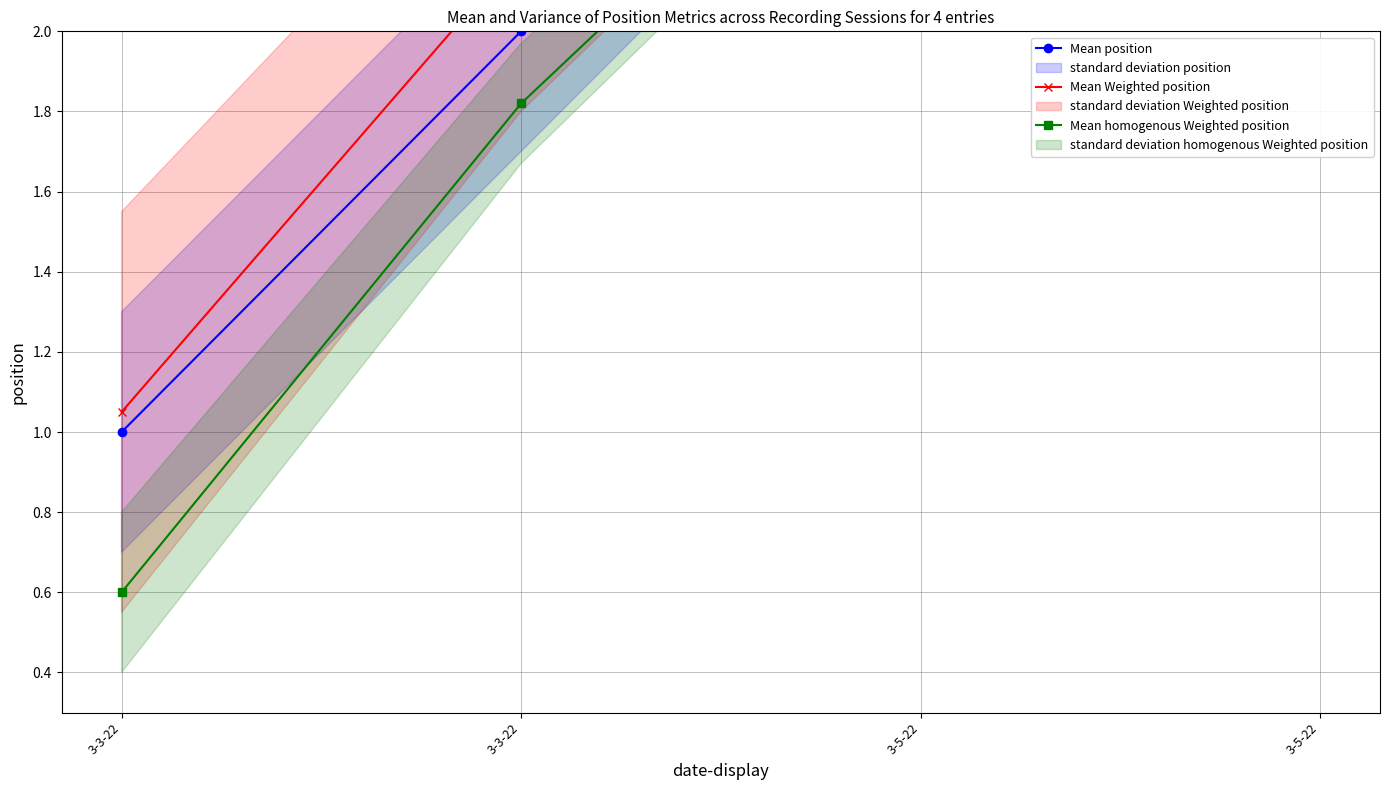

What is the difference between the Mean homogenous Weighted position values at 3-5-22 and 3-3-22?

3.2